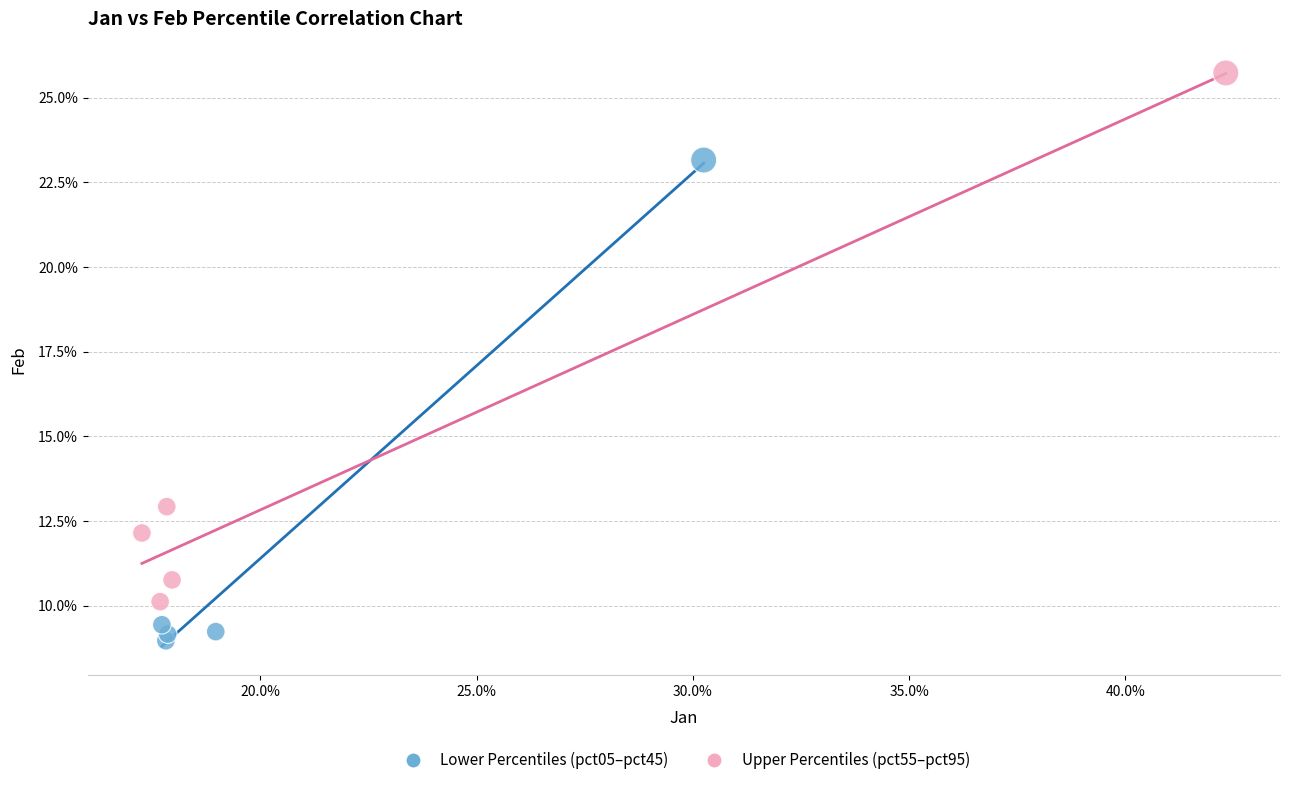

Which series has the widest spread of Y values?

Upper Percentiles (pct55–pct95)